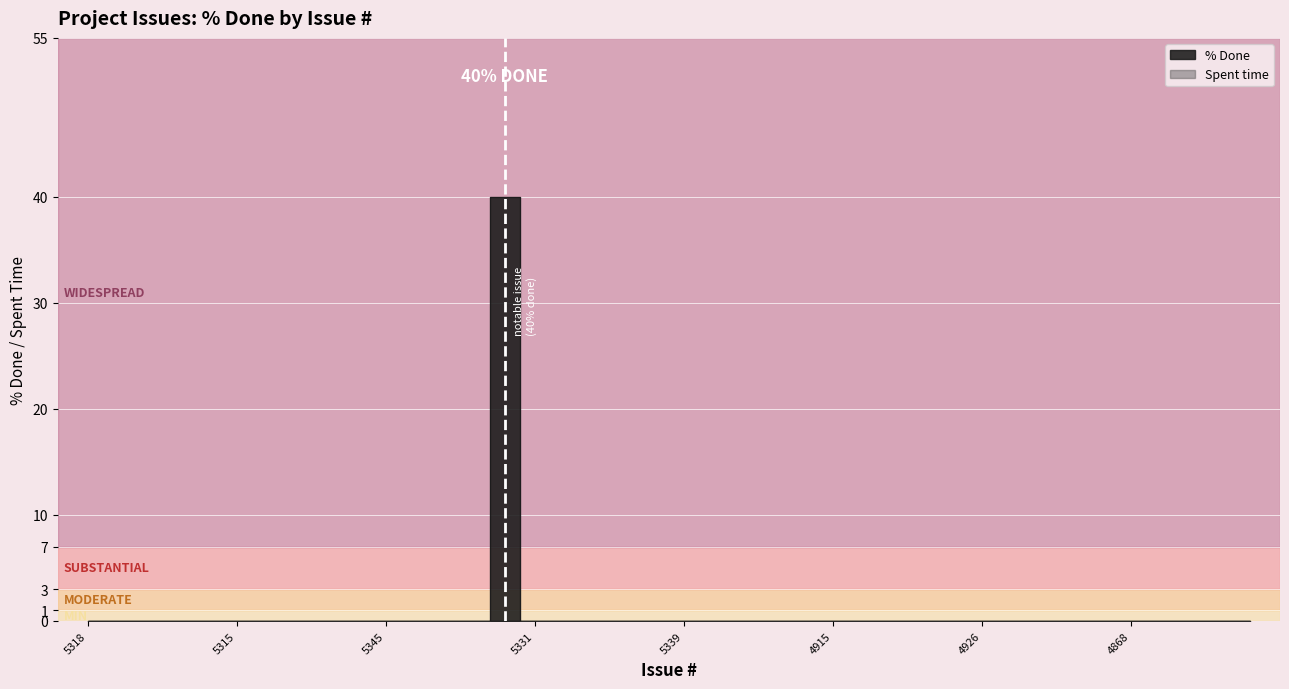

Reading left to right, transcribe all the data shown in this chart.

0	0	0	0	0	0	0	0	0	0	0	0	0	0	40	0	0	0	0	0	0	0	0	0	0	0	0	0	0	0	0	0	0	0	0	0	0	0	0	0